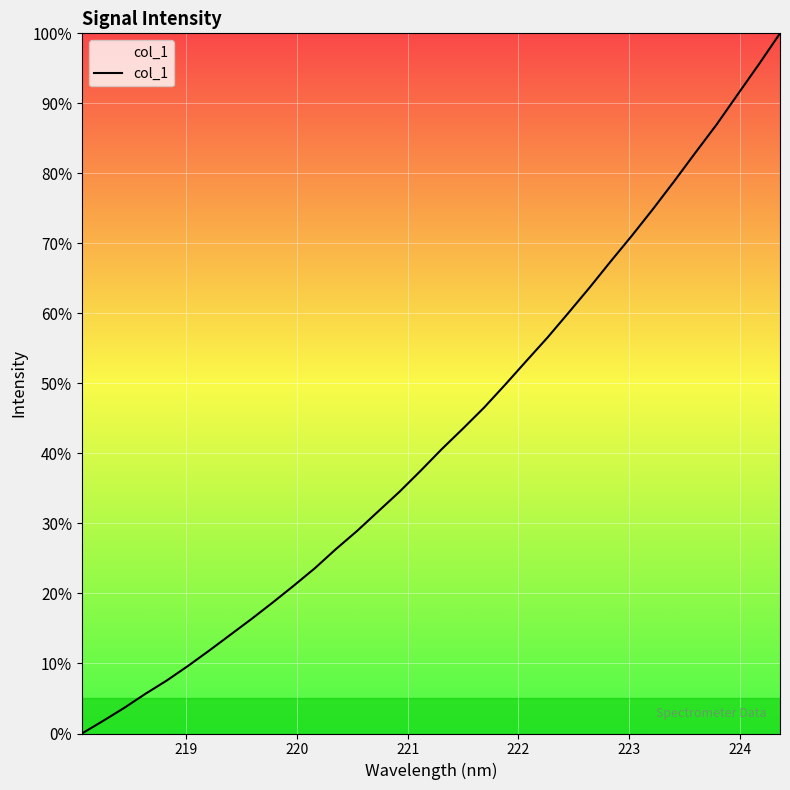

Count the number of categories in the chart.

34